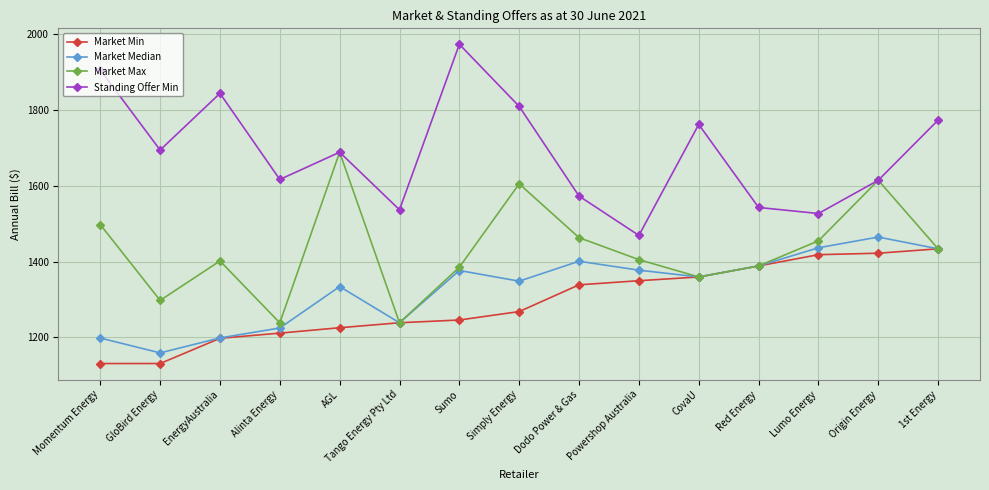

What is the greatest value displayed?

1973.7